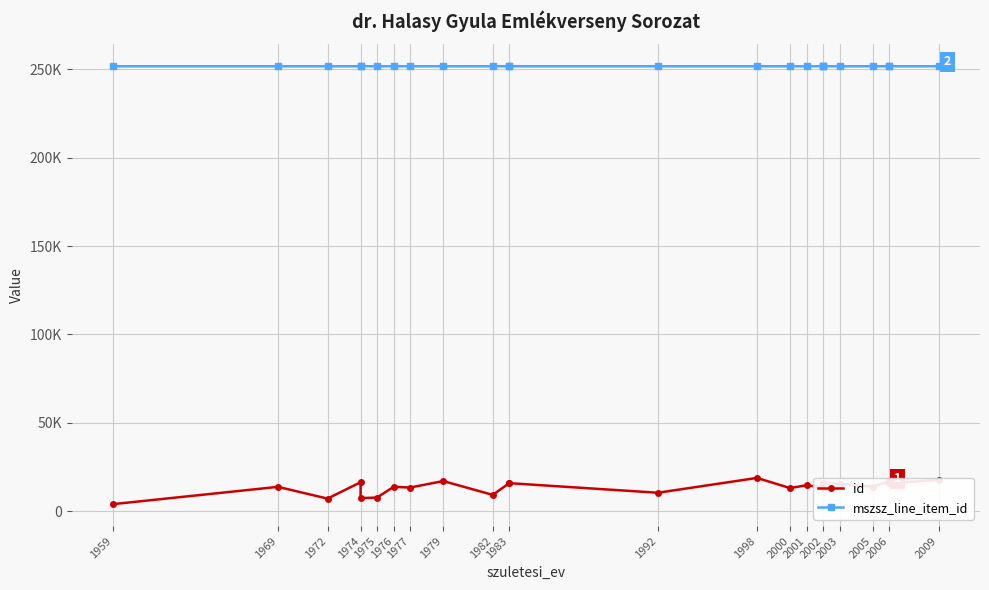

How many lines are shown in the chart?

2